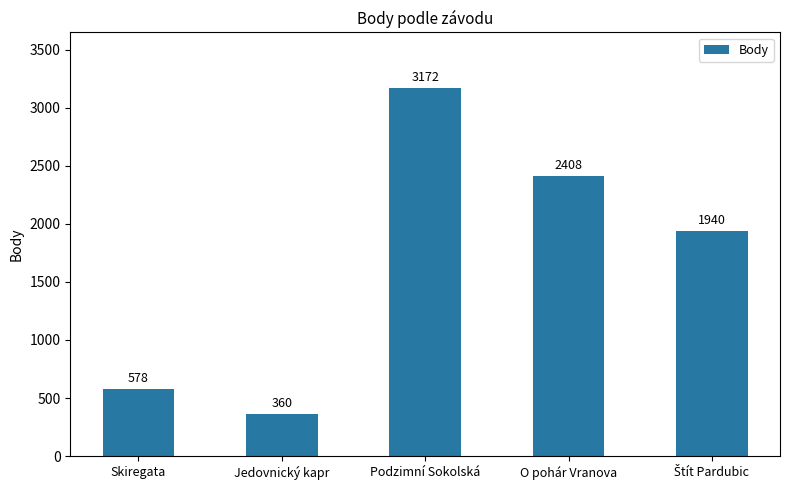

What is the ratio of the value at O pohár Vranova to the value at Podzimní Sokolská?

0.8